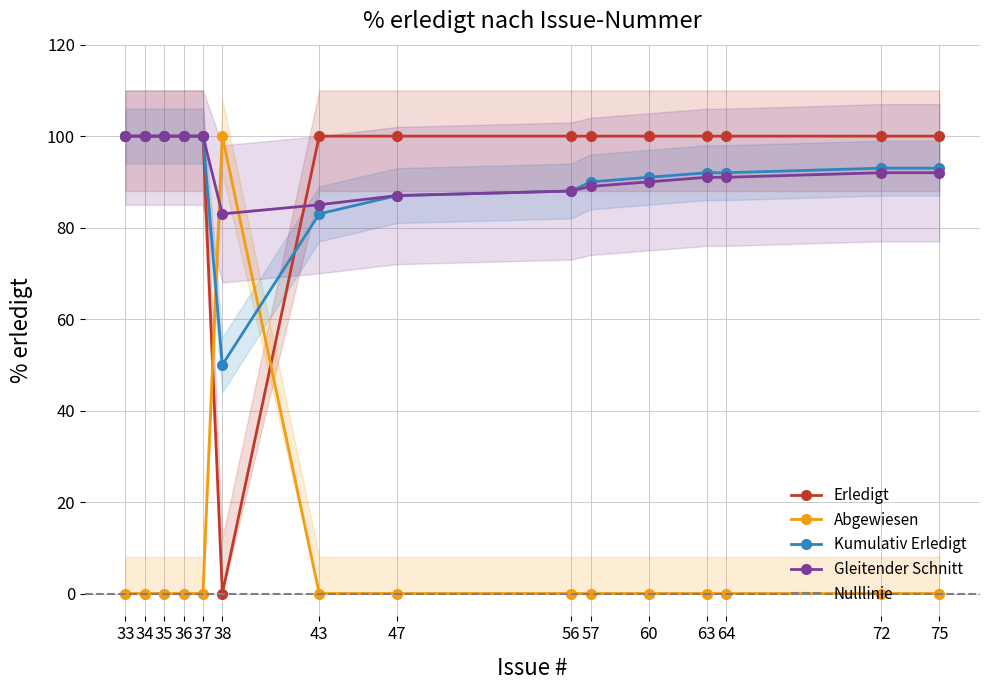

The Abgewiesen series shows 43 at 47. True or false?

False